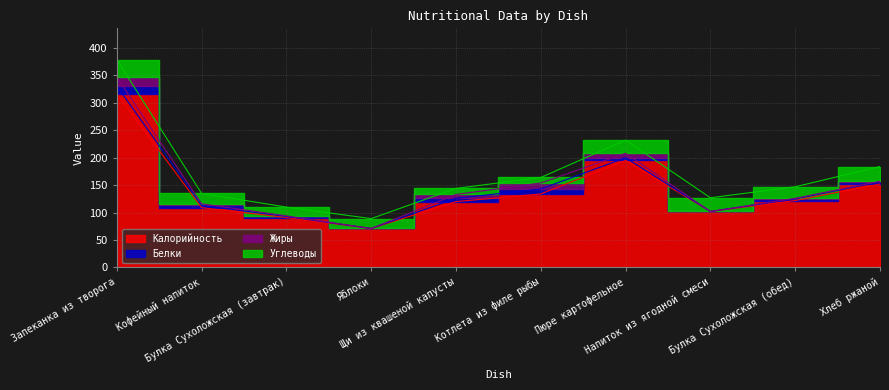

Which has a higher value, Пюре картофельное or Булка Сухоложская (обед)?

Пюре картофельное